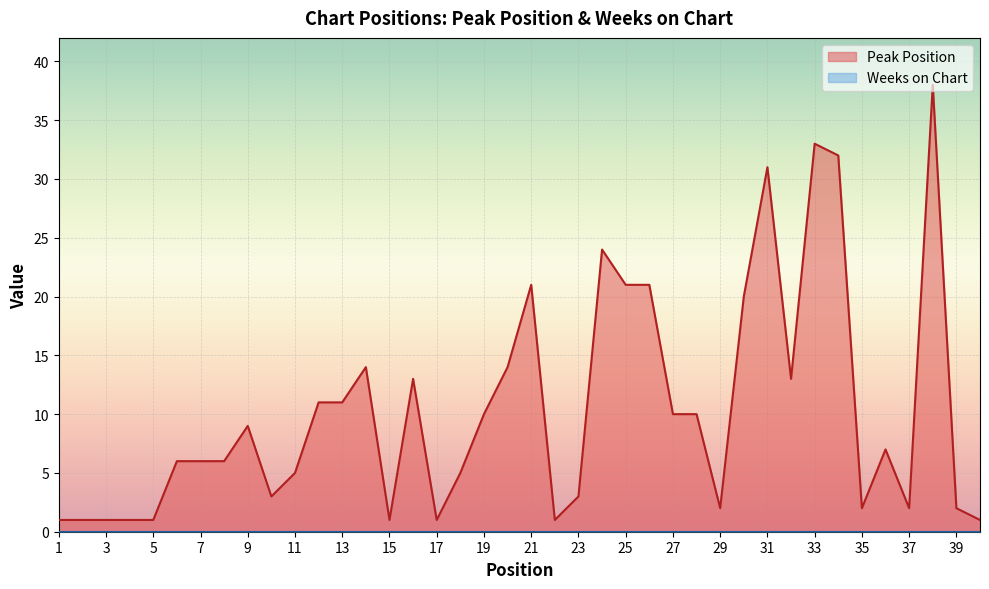

How many values exceed 7?

19